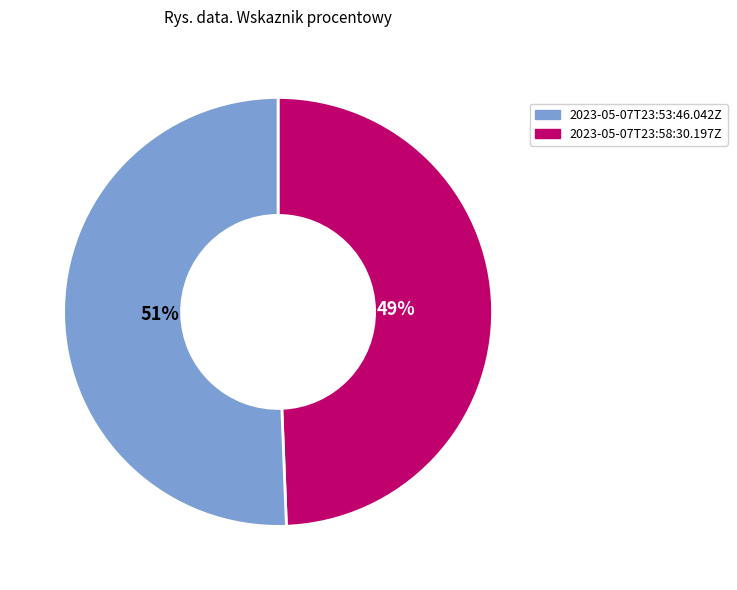

Which category has the smallest portion of the pie?

2023-05-07T23:53:46.042Z